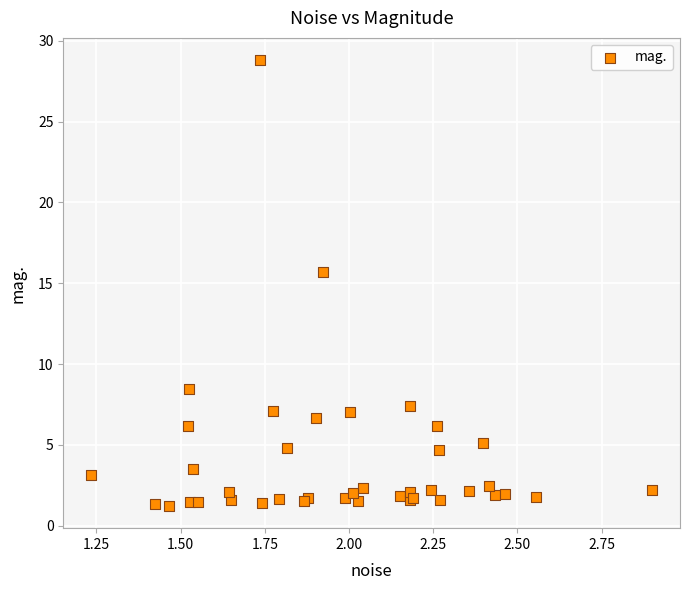

What Y value in the scatter plot is closest to 15?

15.7